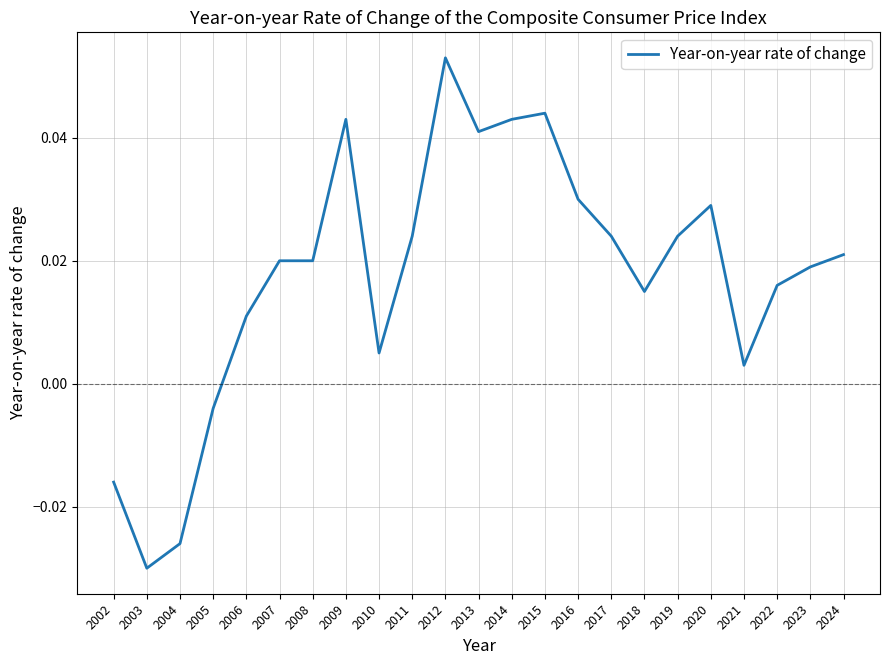

How many series are shown in this chart?

1